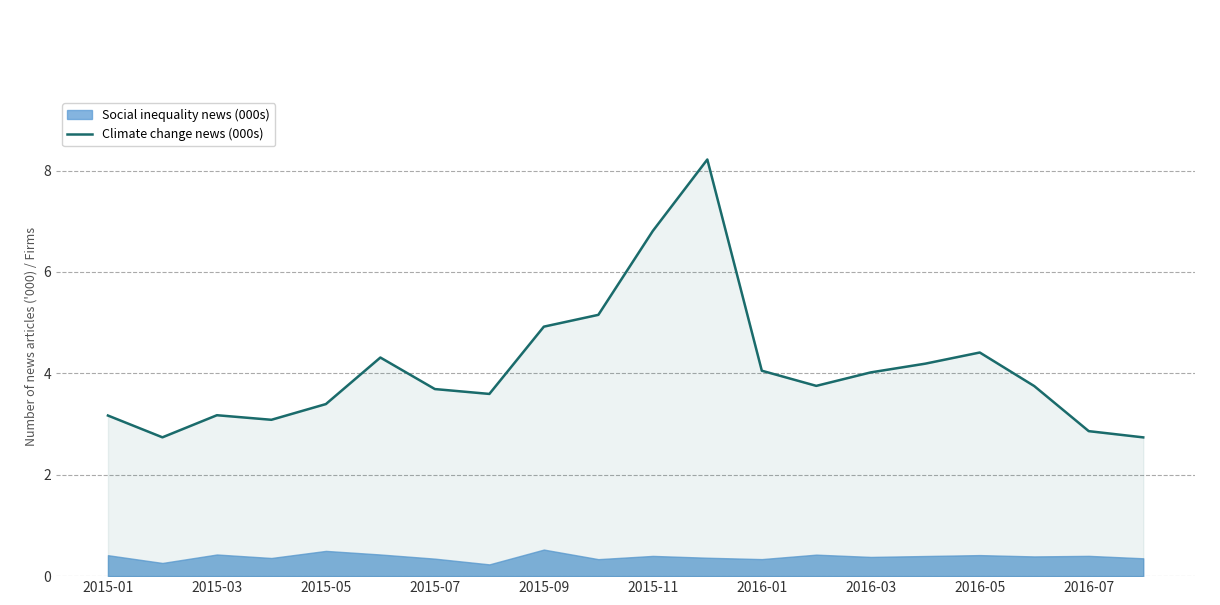

Is it true that Climate change news (000s) equals 0.9 at 2016-01?

False